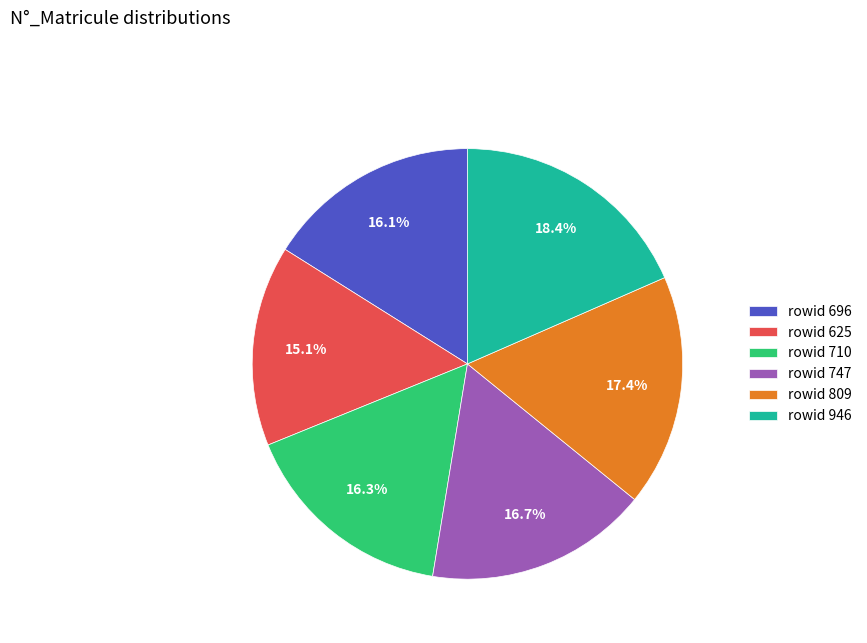

Which slice is the largest?

rowid 946